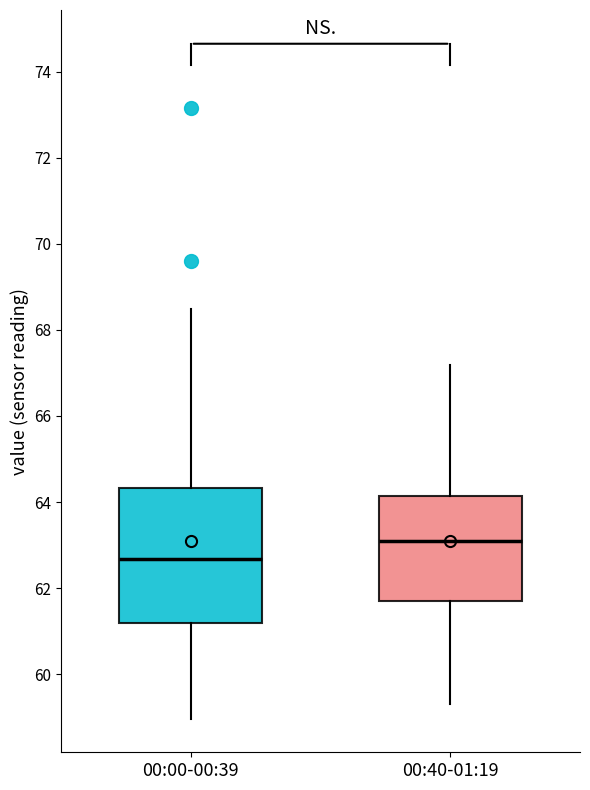

Which box's median line is the highest?

00:40-01:19